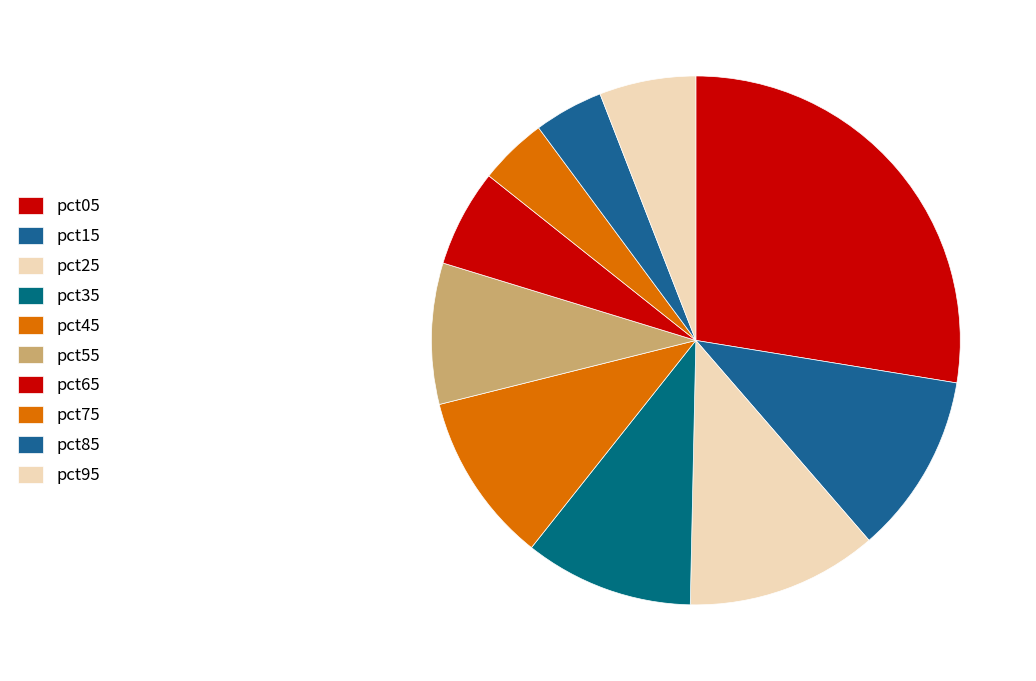

How many slices are in this pie chart?

10